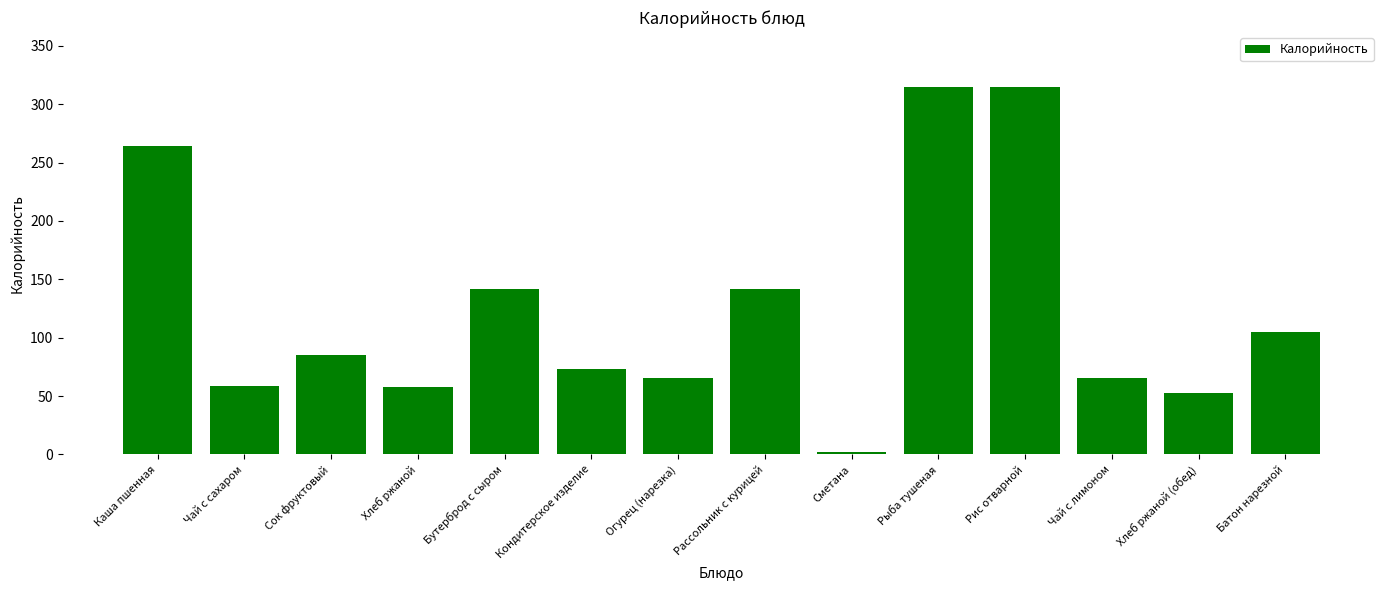

What is the difference between the maximum and minimum values?

312.1